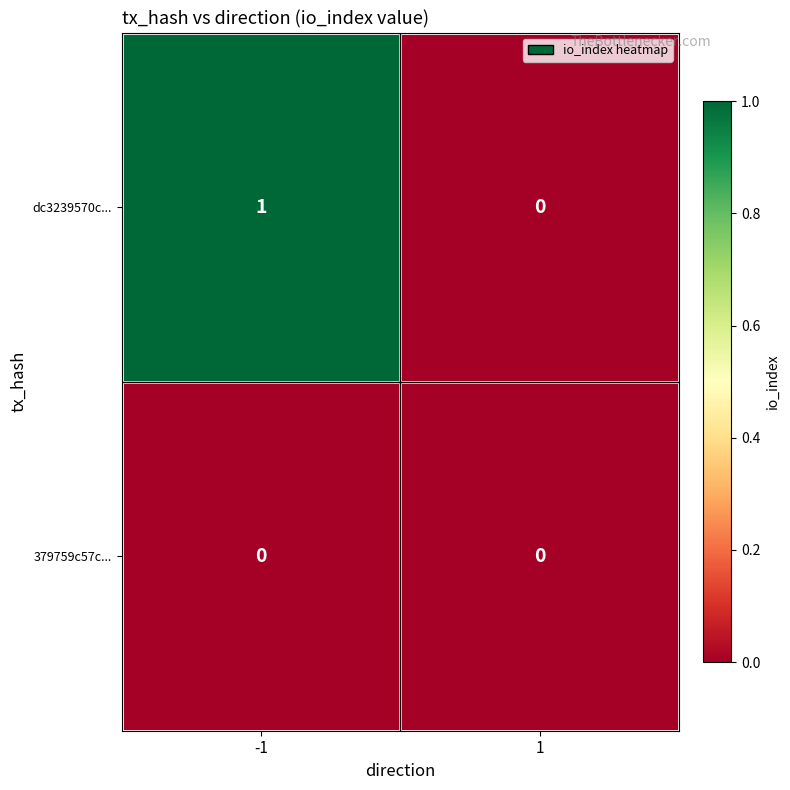

What is the difference between the highest and lowest values at -1?

1